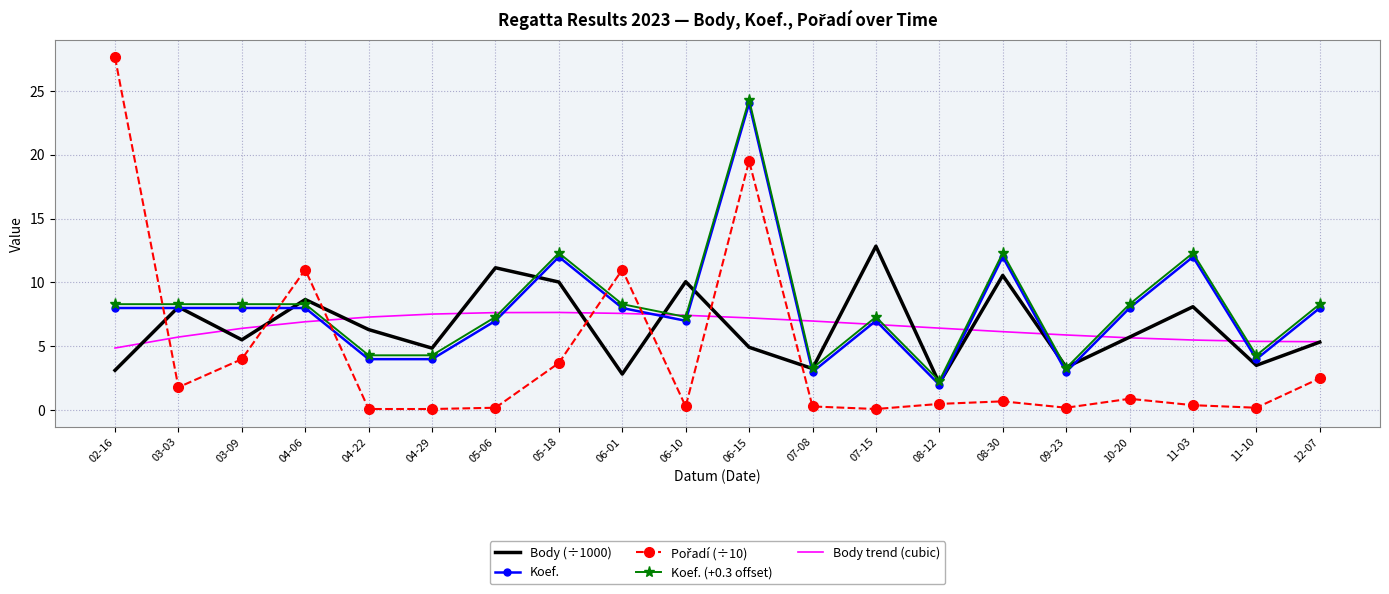

What is the spread (max minus min) of values at 05-18?

8.6